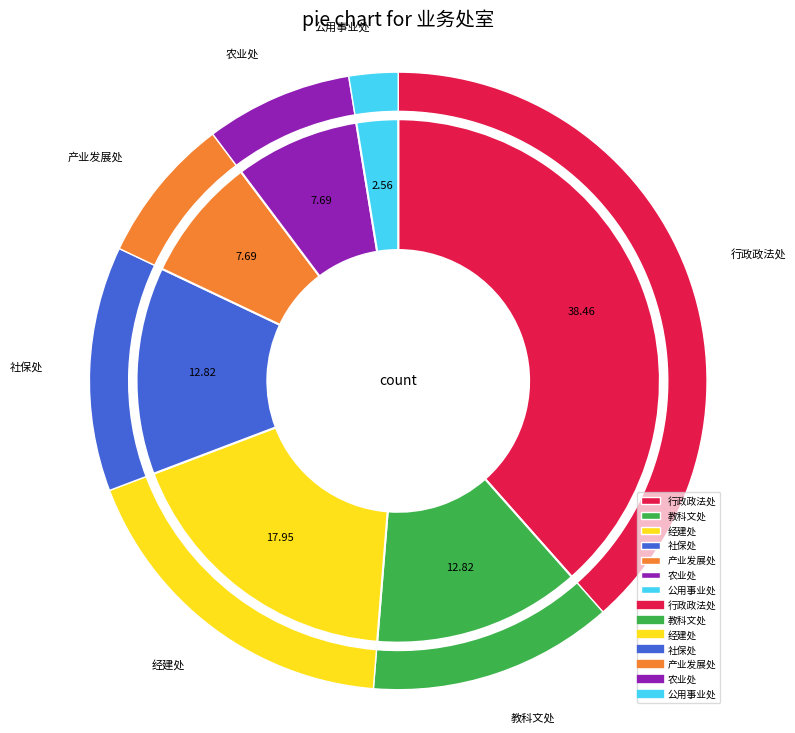

To the nearest percent, what is the combined percentage of 教科文处 and 公用事业处?

15%